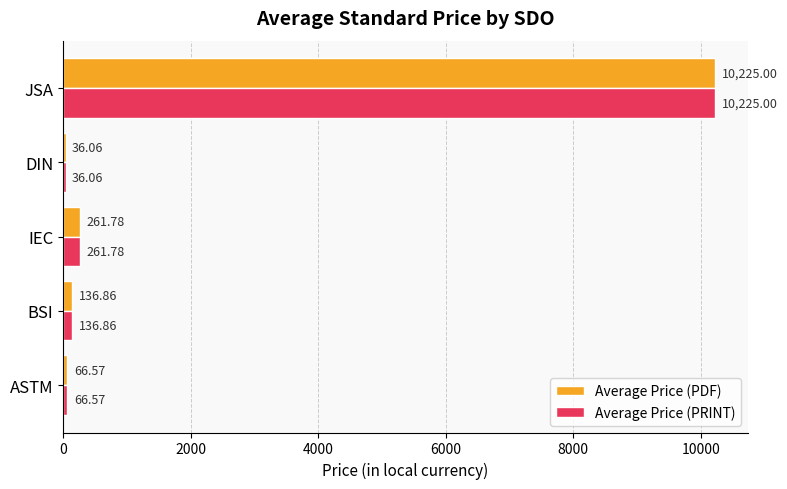

What is the sum of all Average Price (PRINT) values?

10726.3